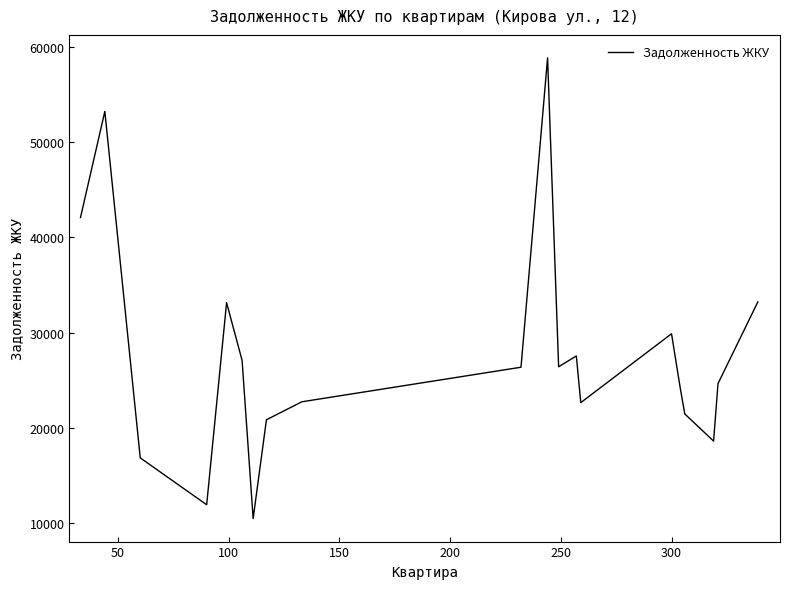

Does the chart have visible grid lines?

No